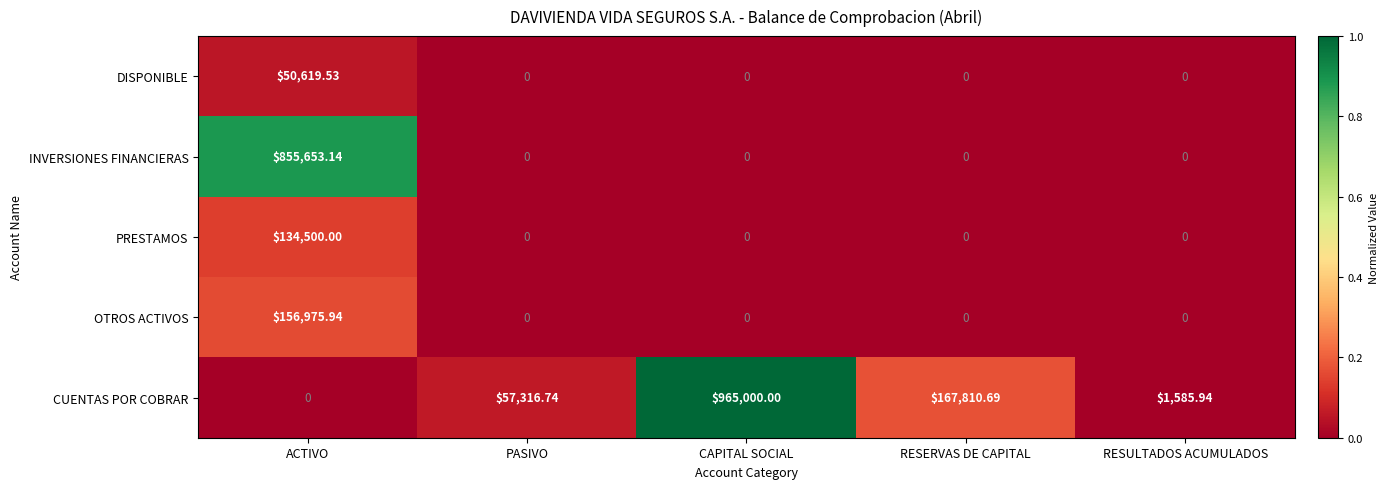

List the series in order of their peak value, lowest first.

DISPONIBLE, PRESTAMOS, OTROS ACTIVOS, INVERSIONES FINANCIERAS, CUENTAS POR COBRAR